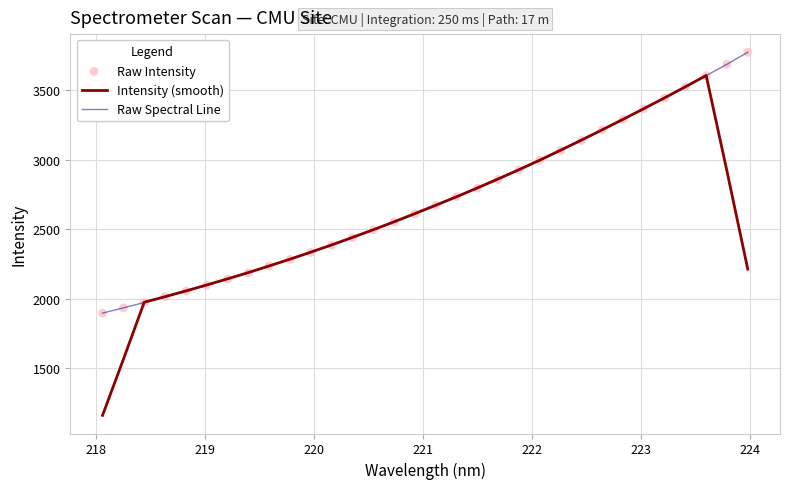

At how many categories does at least one series exceed 1913?

31